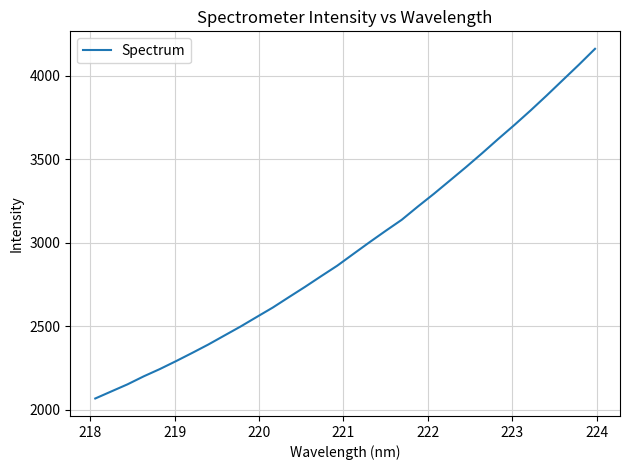

What is the greatest value displayed?

4162.1